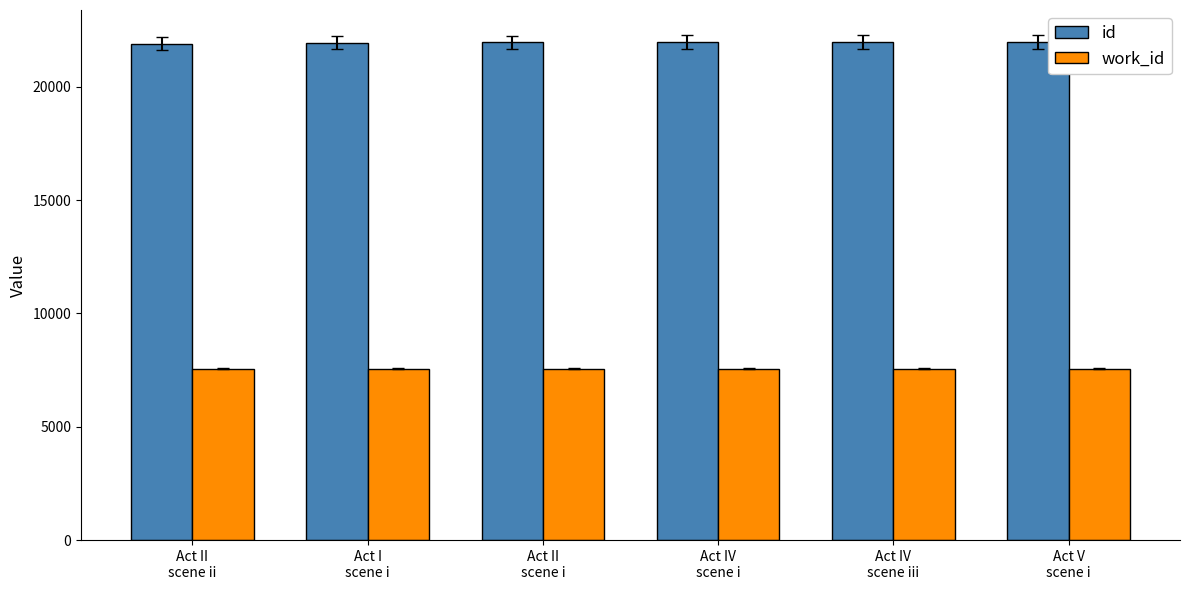

What is the sum of the work_id values at Act II
scene ii and Act II
scene i?

15103.5